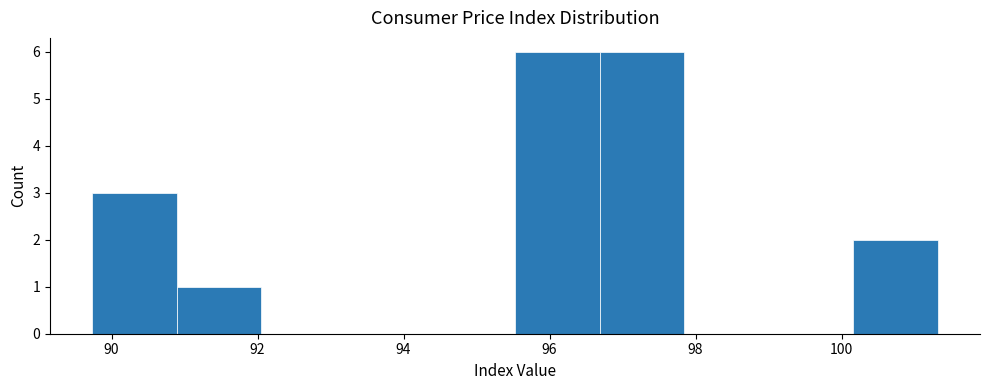

What is the height of the bar covering 90.8 to 92.0 on the x-axis? Neither the bar edges nor the heights are printed on the chart, so give them approximately, as read against the axes.

1